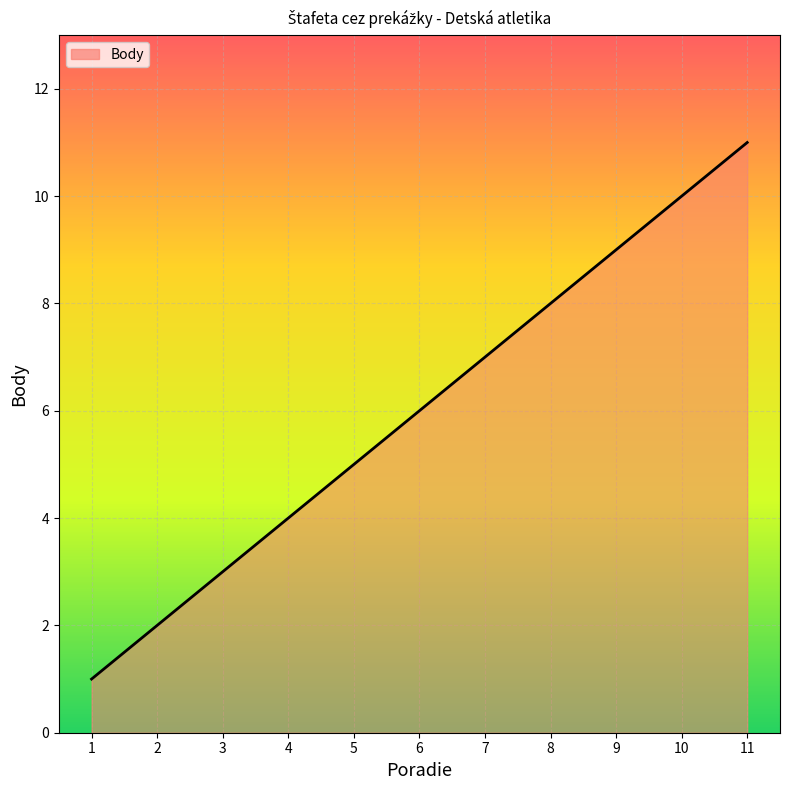

Which label corresponds to the smallest value in the chart?

1